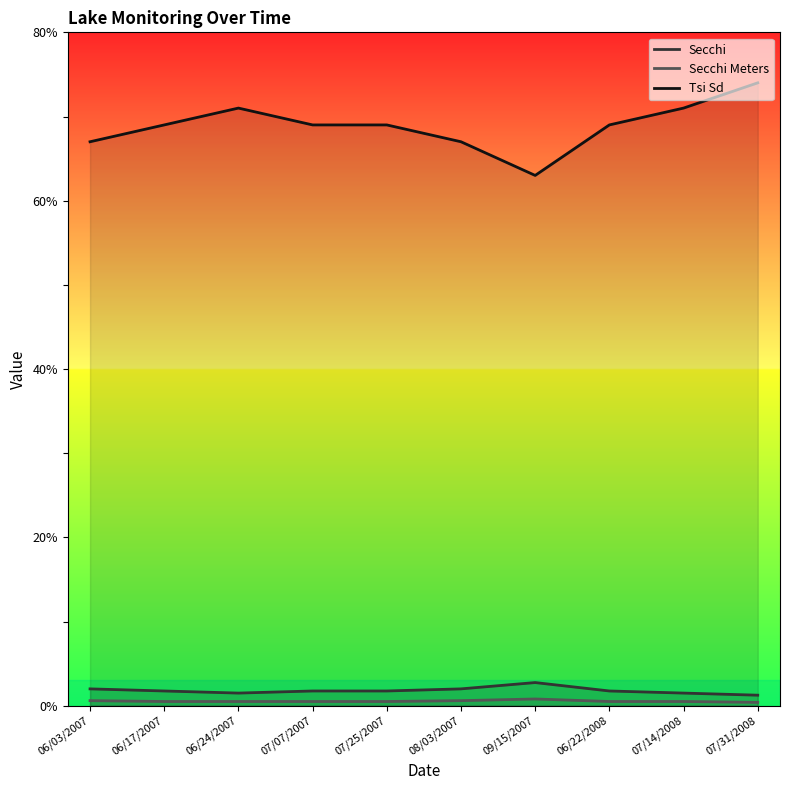

The Secchi series shows 1.0 at 09/15/2007. True or false?

False